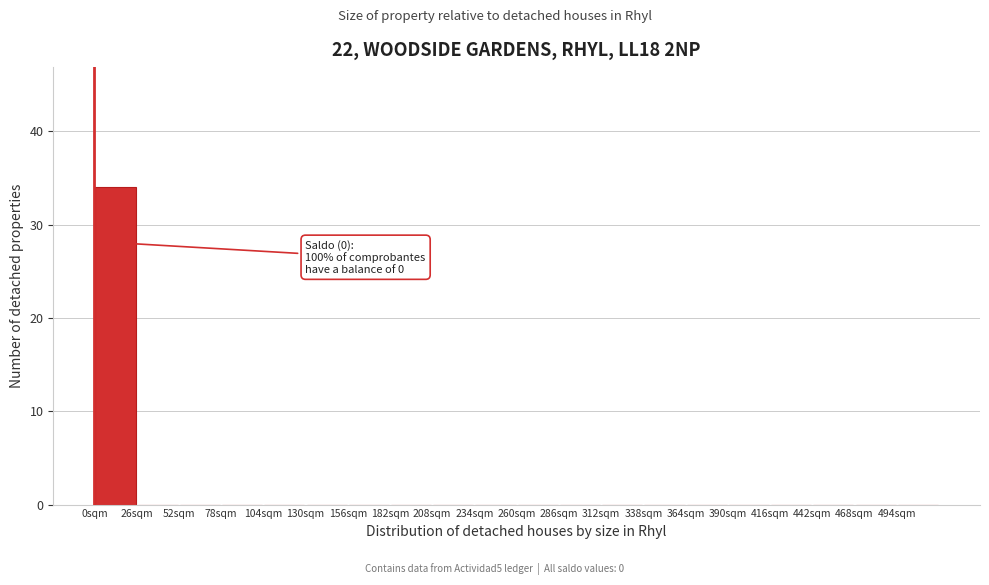

Over which range of the x-axis is the bar tallest?

0 to 26